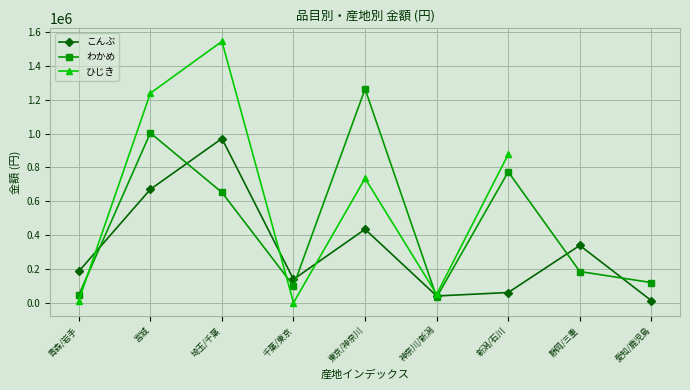

Between 青森/岩手 and 静岡/三重, which series saw the biggest shift?

こんぶ